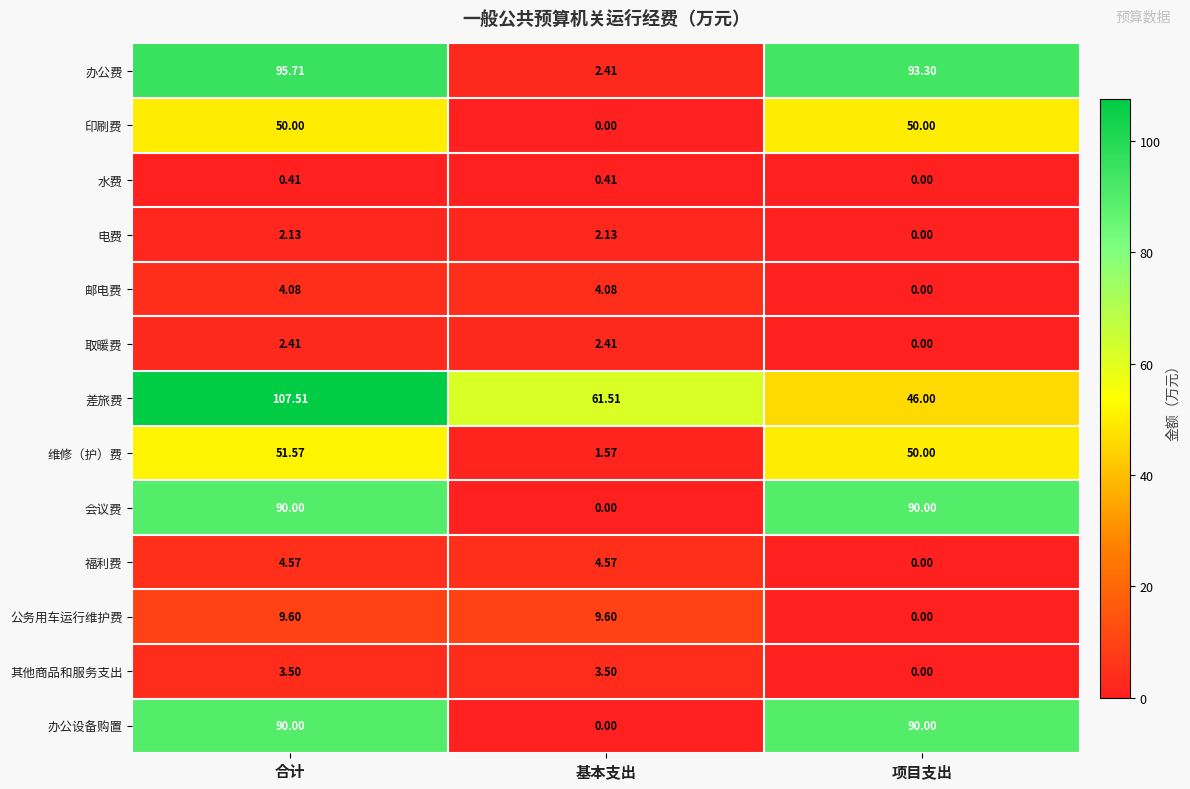

Which series has the largest total across all categories?

差旅费